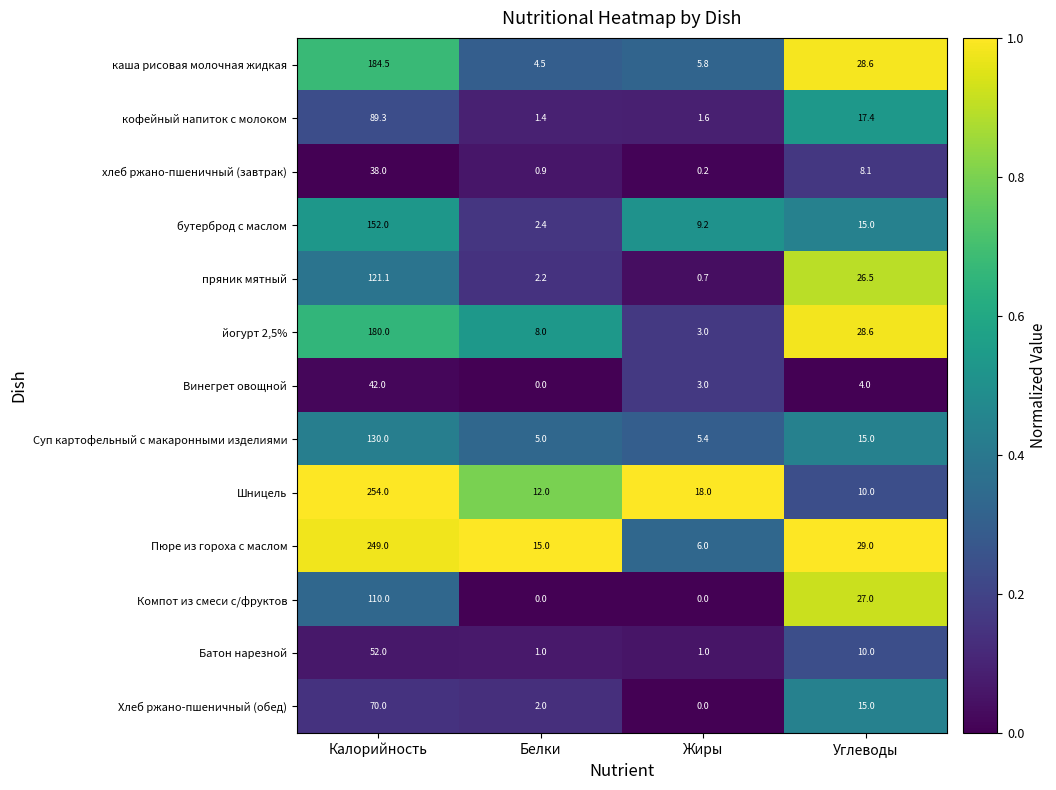

Rank the series by their maximum value, from highest to lowest.

Шницель, Пюре из гороха с маслом, каша рисовая молочная жидкая, йогурт 2,5%, бутерброд с маслом, Суп картофельный с макаронными изделиями, пряник мятный, Компот из смеси с/фруктов, кофейный напиток с молоком, Хлеб ржано-пшеничный (обед), Батон нарезной, Винегрет овощной, хлеб ржано-пшеничный (завтрак)